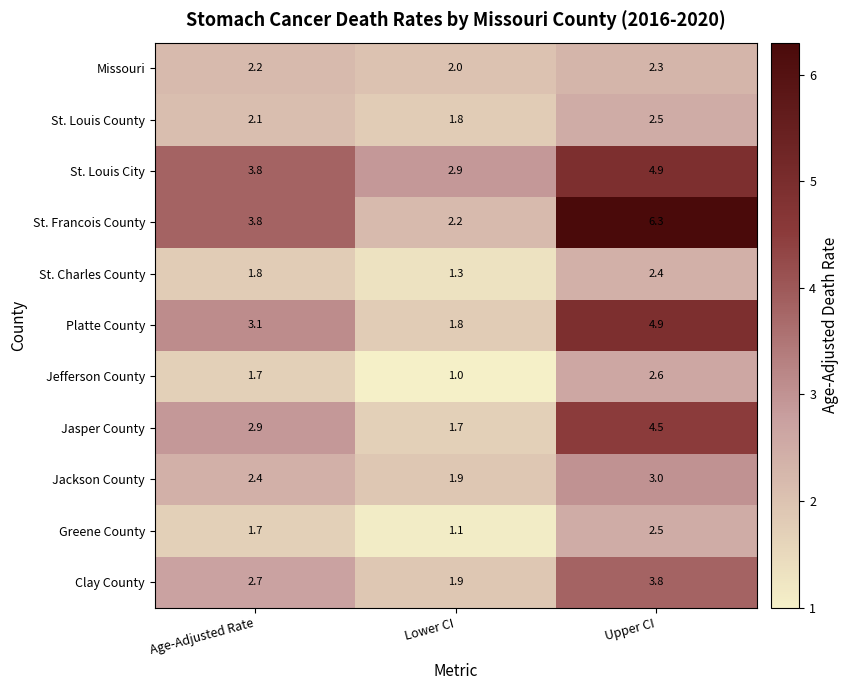

How many distinct data groups are displayed?

11